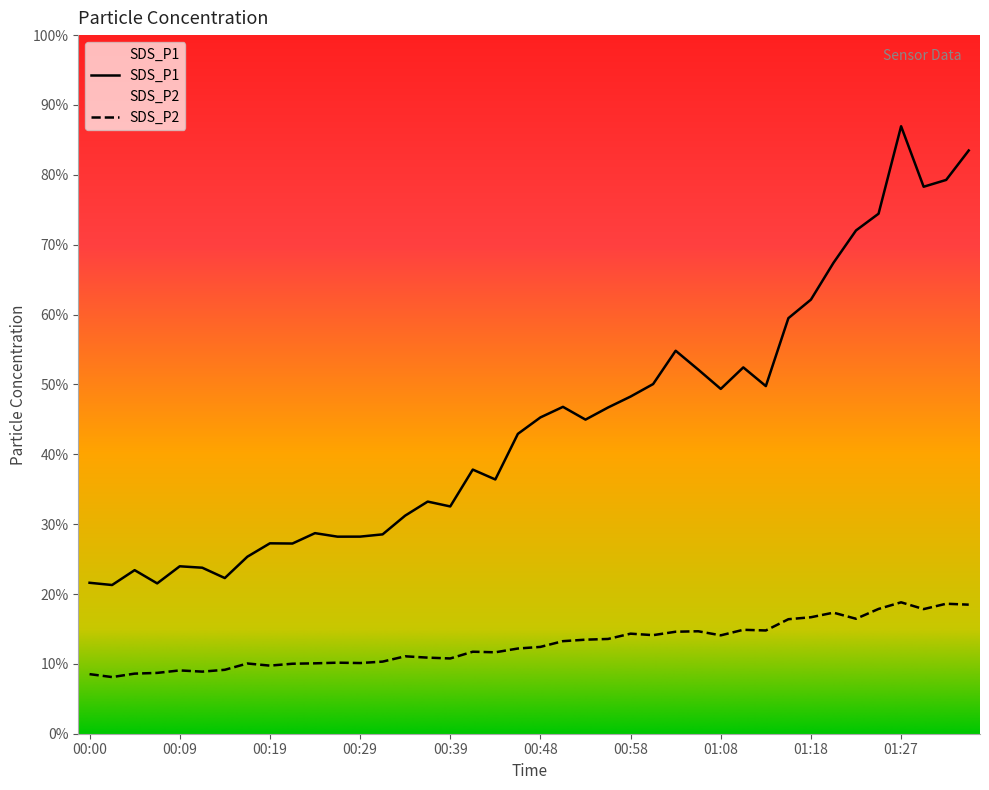

Where does the SDS_P2 series first go above 42?

00:48